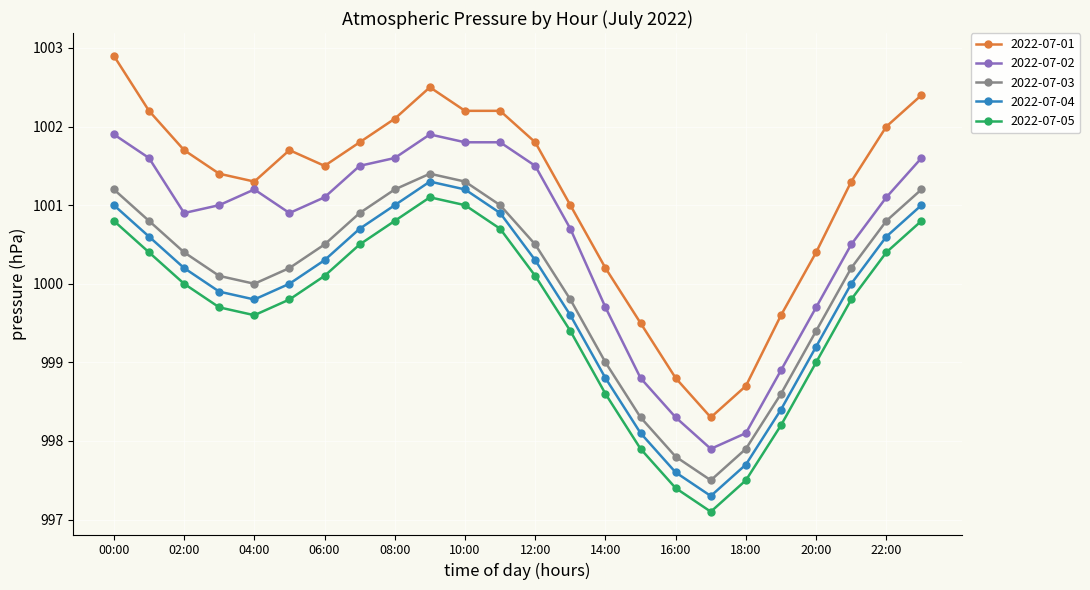

Is this an area chart (filled region under the line)?

No